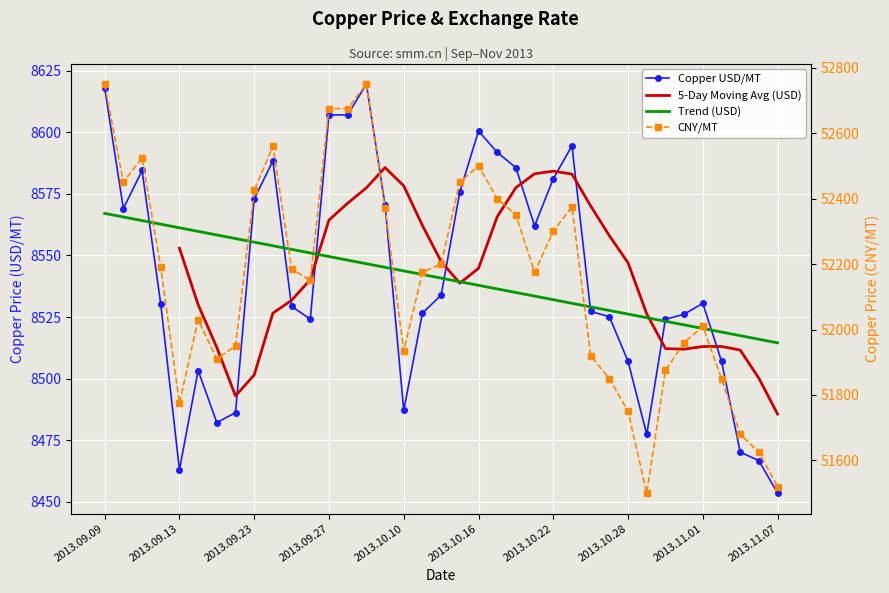

The value of CNY/MT at 2013.09.26 is 93045.3. True or false?

False